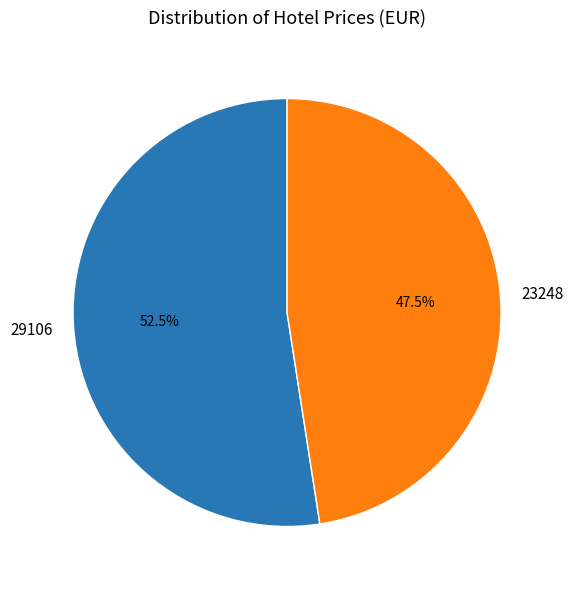

Does 29106 account for over 50% of the chart?

Yes